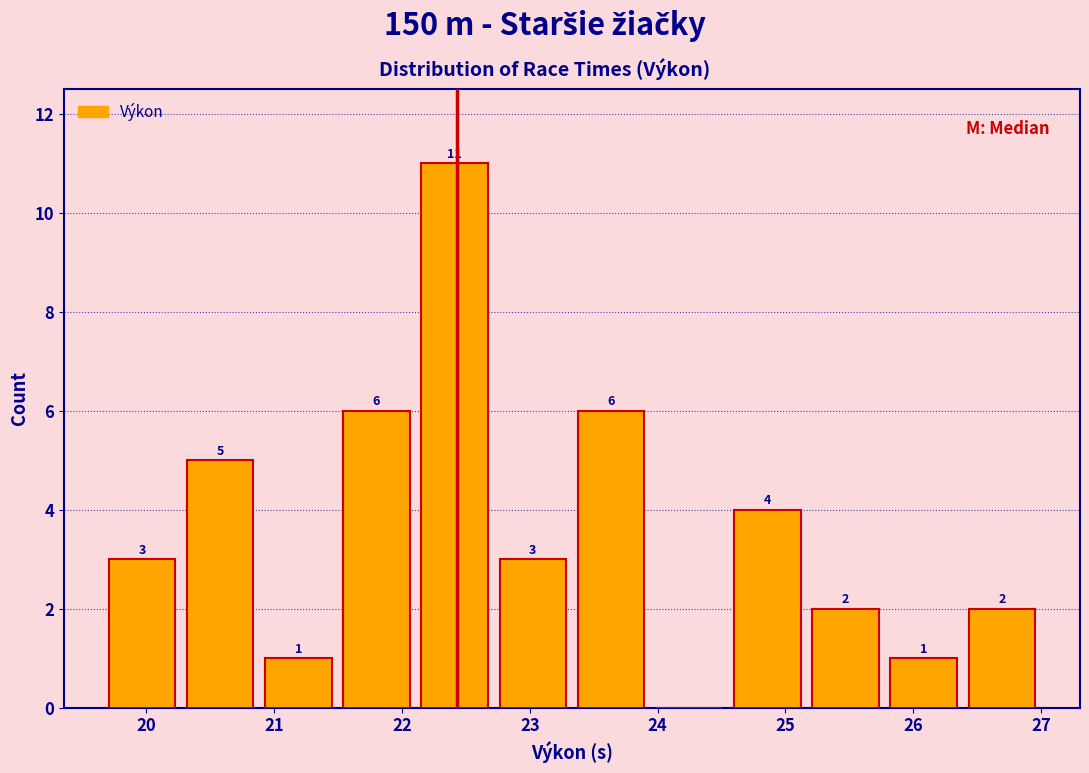

Over which range of the x-axis is the bar tallest?

22.1 to 22.7